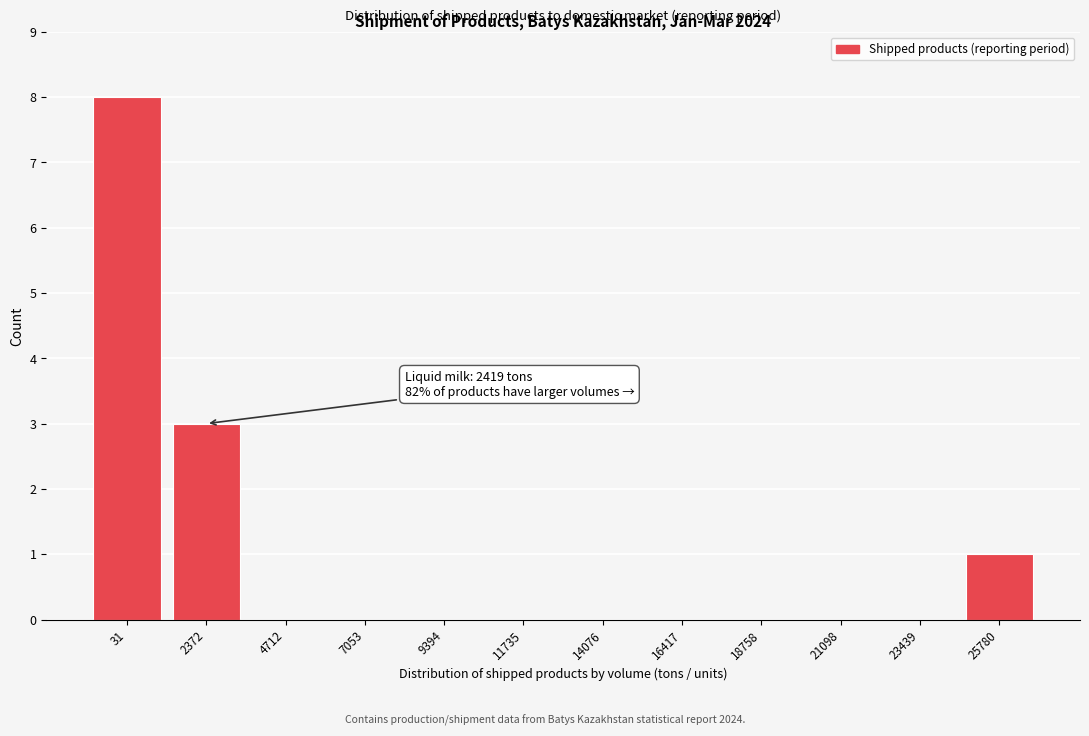

Reading left to right, transcribe all the data shown in this chart.

31=8	2372=3	4712=0	7053=0	9394=0	11735=0	14076=0	16417=0	18758=0	21098=0	23439=0	25780=1